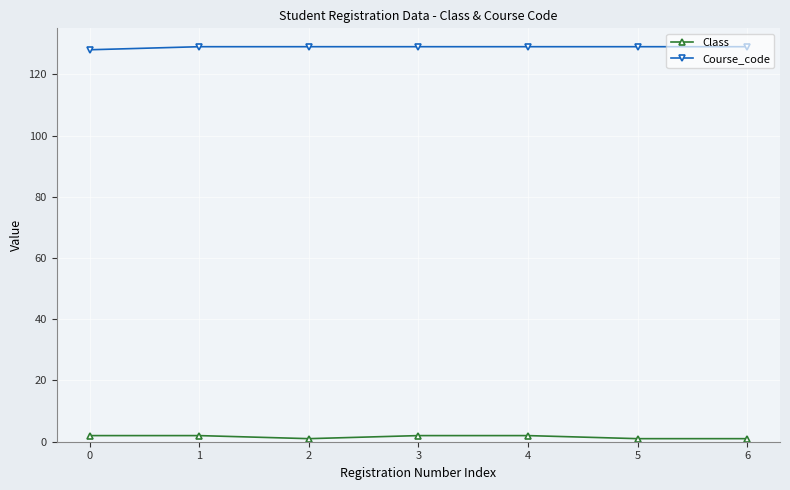

The Course_code series shows 129 at 5. True or false?

True